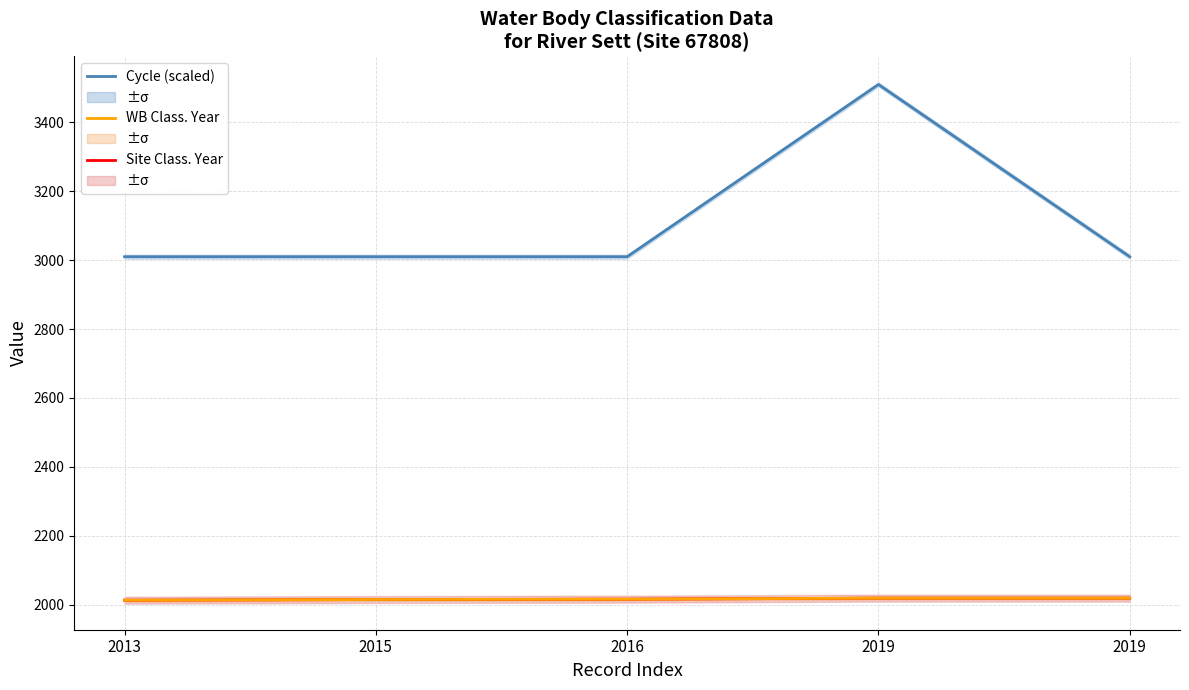

Which series has the widest spread of values?

Cycle (scaled)